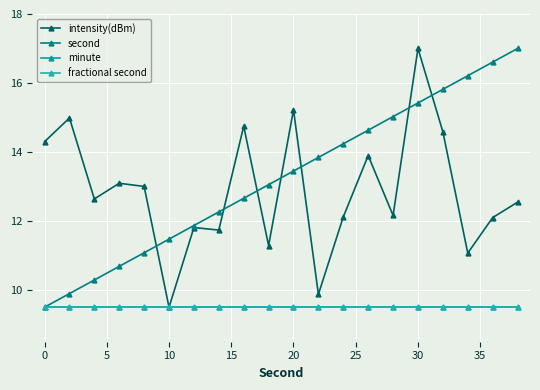

True or false: fractional second and second cross at least once.

False